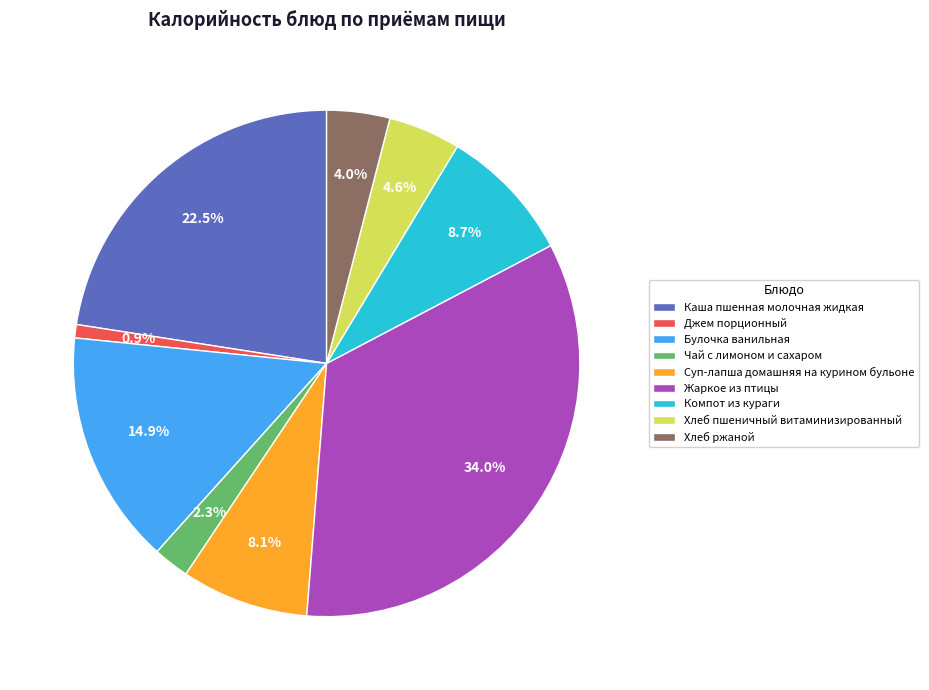

Between Хлеб пшеничный витаминизированный and Суп-лапша домашняя на курином бульоне, which is larger?

Суп-лапша домашняя на курином бульоне